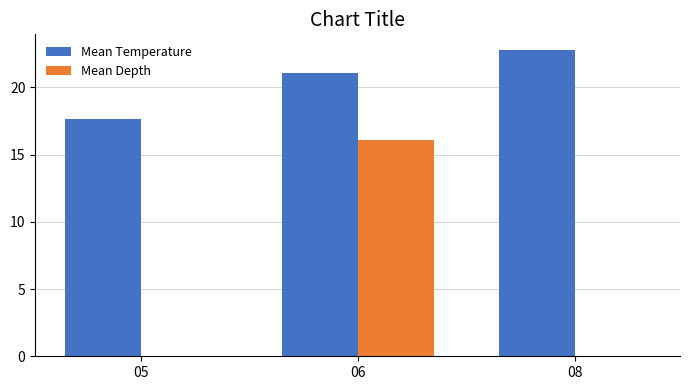

Which series changed the most between 06 and 08?

Mean Depth